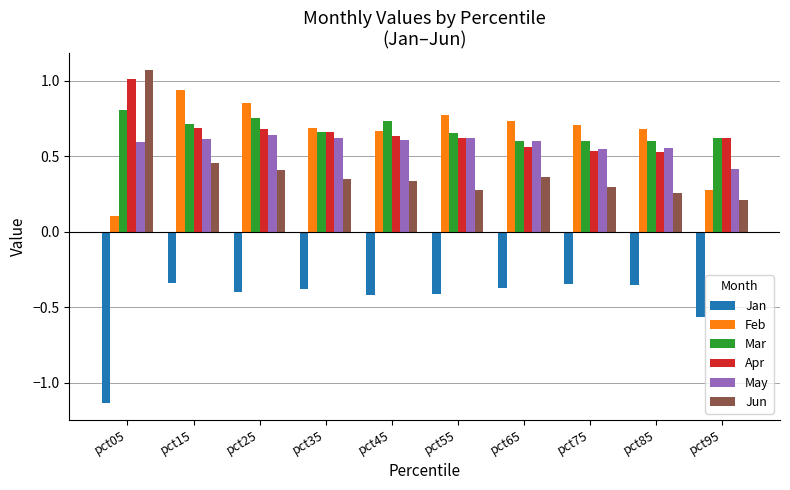

What is the total value across all series at pct65?

2.5